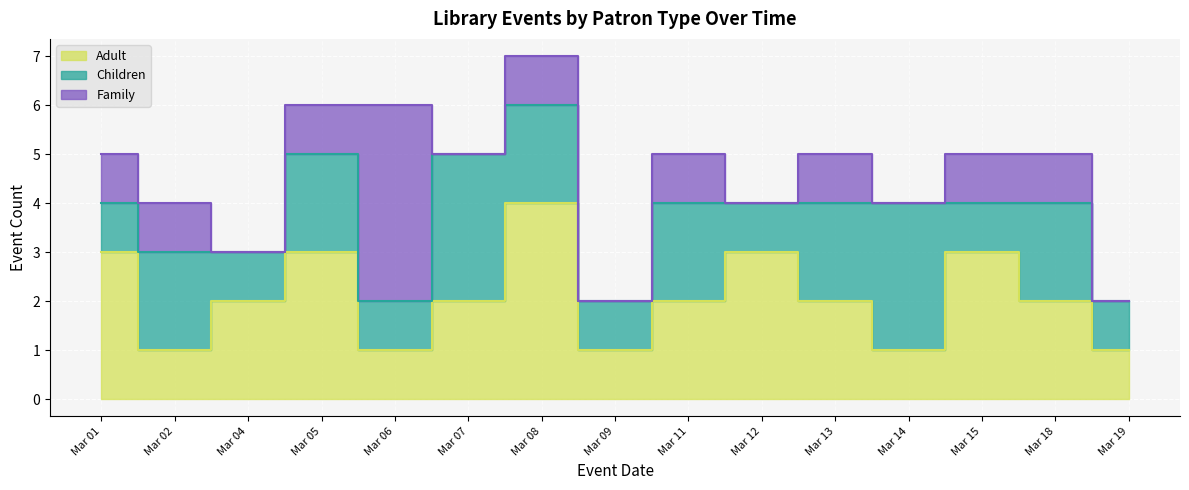

Which series has the largest total across all categories?

Adult